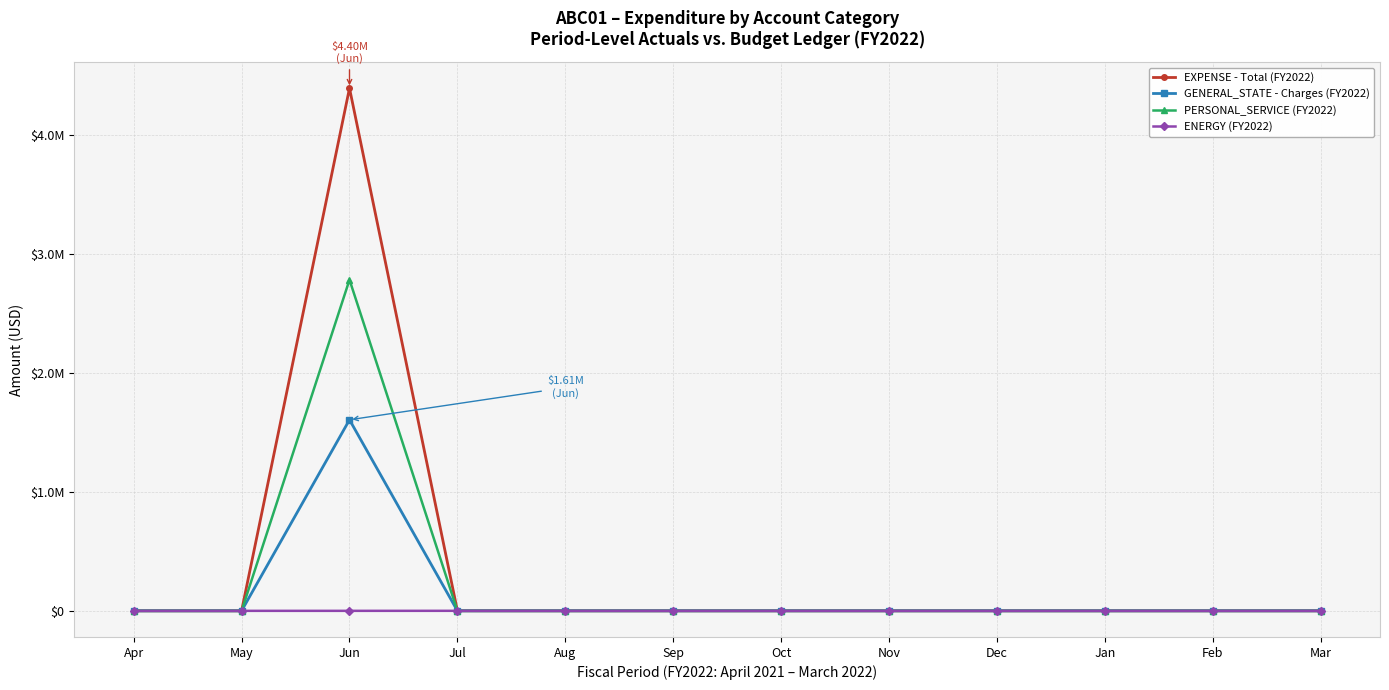

At which category is the sum across all series the highest?

Jun